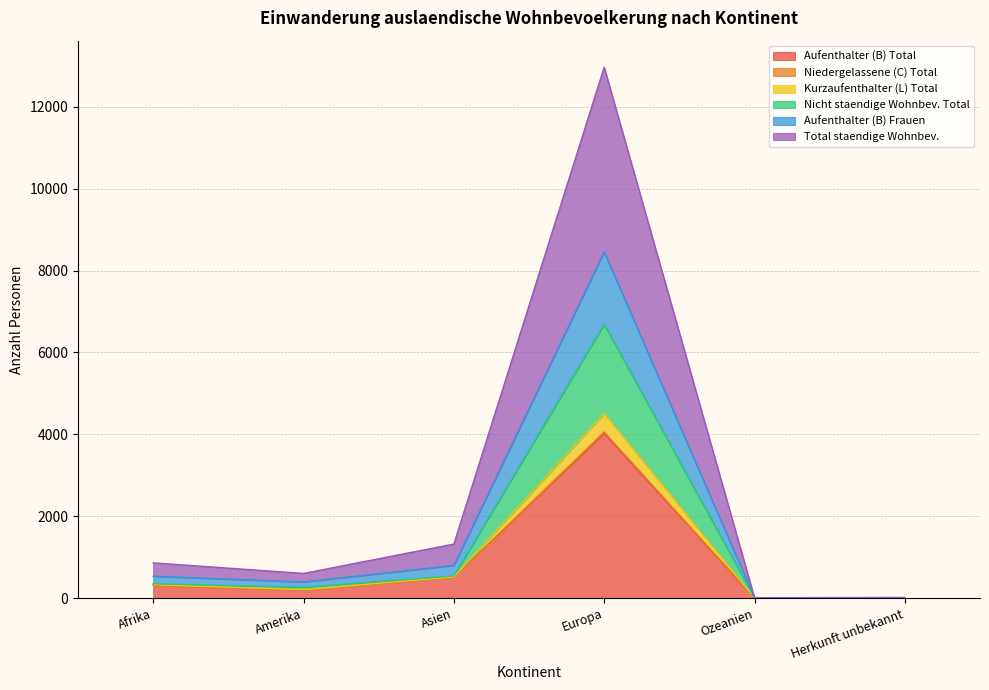

What is the difference between the highest and lowest values at Amerika?

199